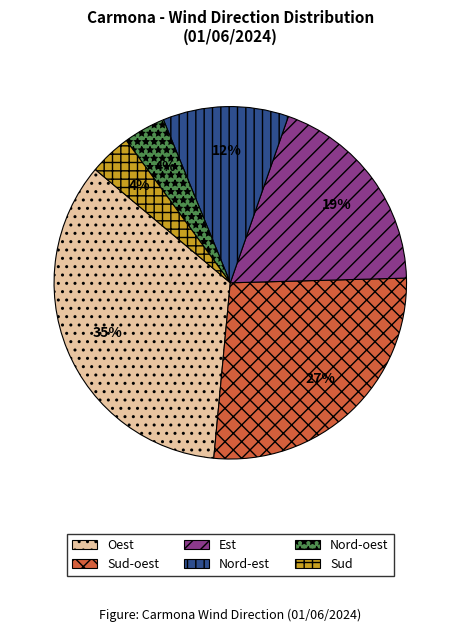

The Nord-est slice represents 19% of the pie. True or false?

False